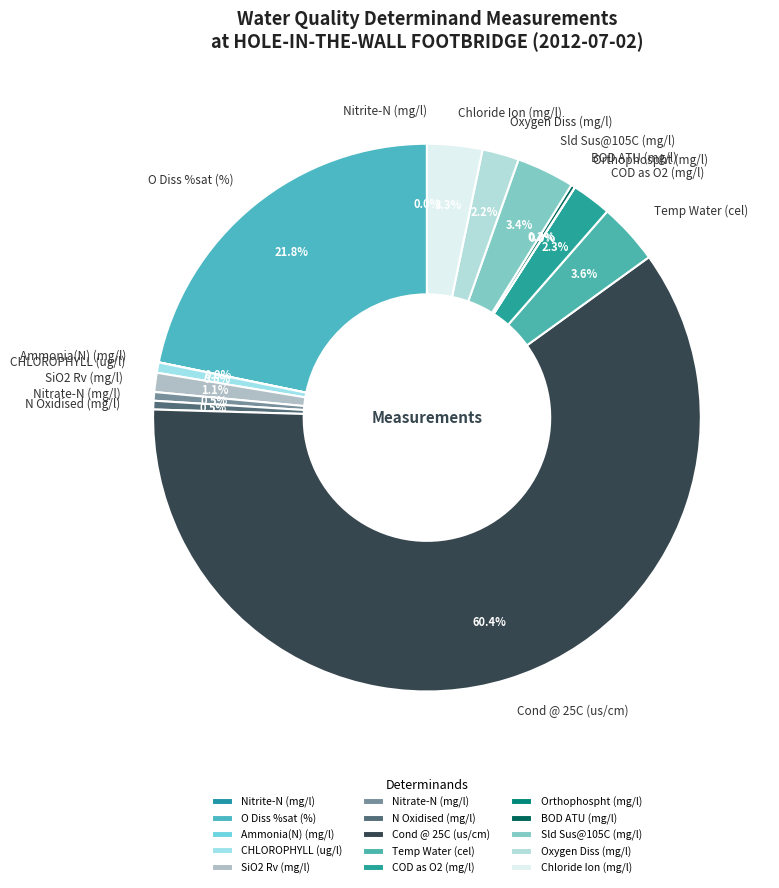

What is the largest slice in the pie chart?

Cond @ 25C (us/cm)